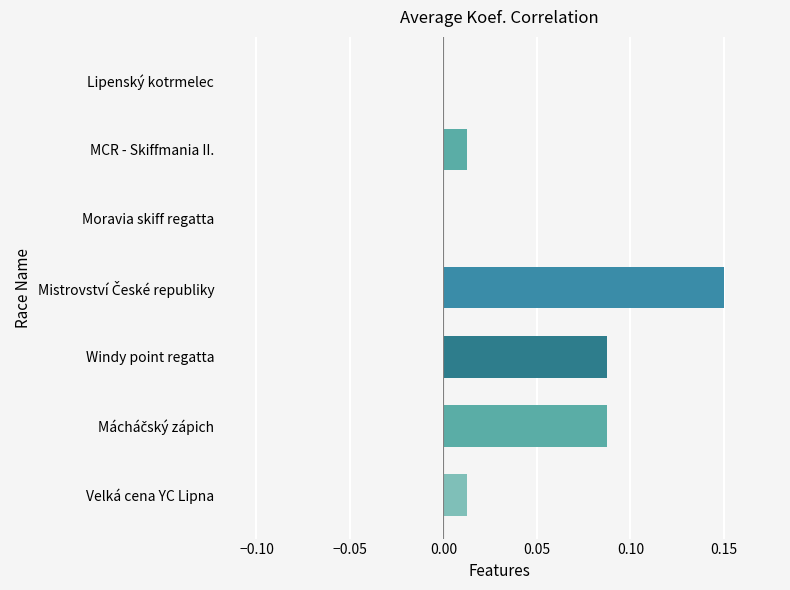

How many distinct data groups are displayed?

1